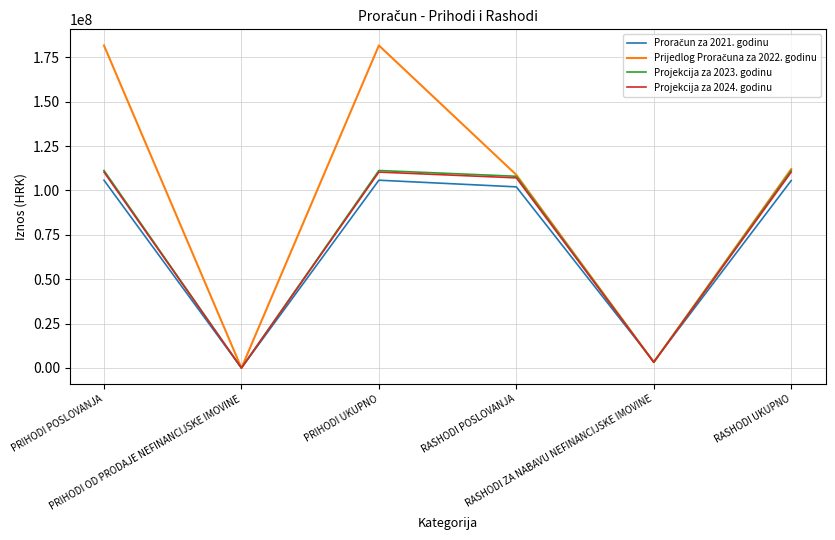

What is the greatest value displayed?

181667162